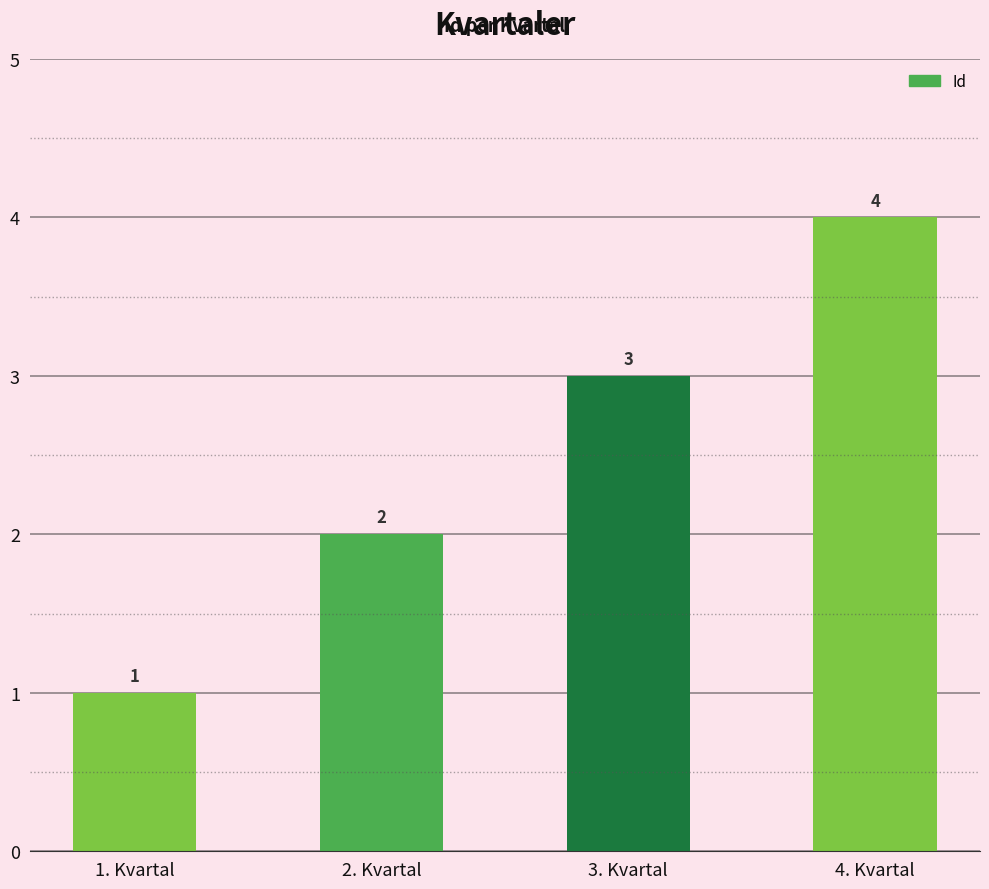

What is the sum of all values?

10